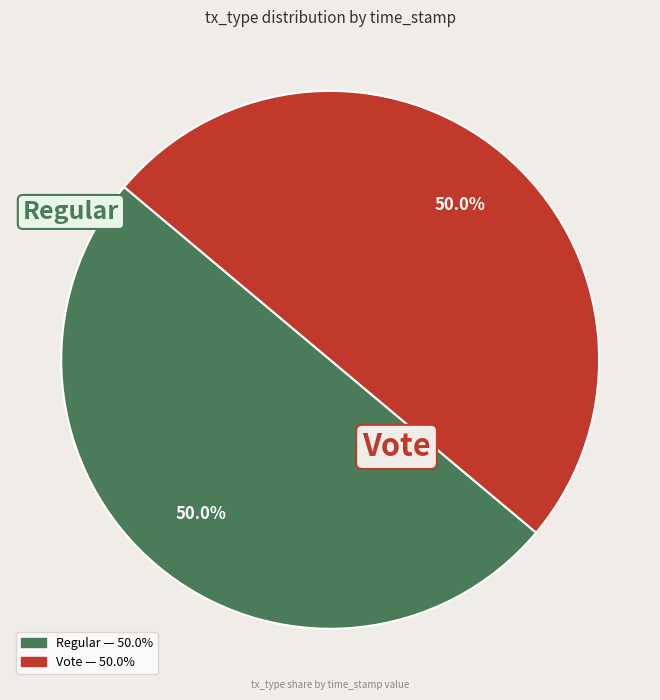

What percentage is NOT represented by Regular?

50.0%